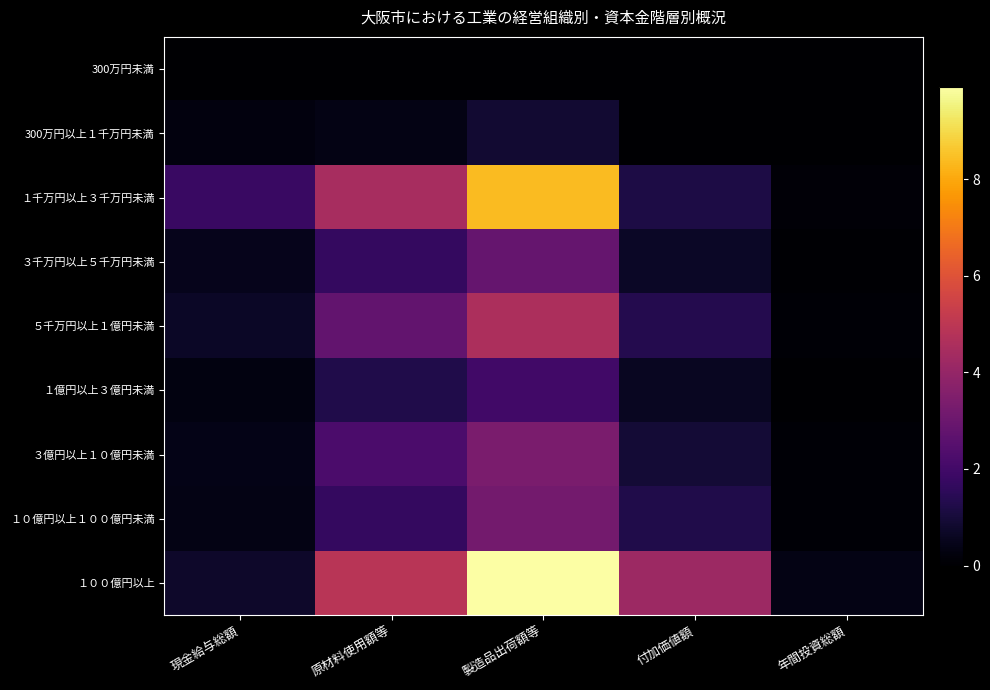

What is the difference between the highest and lowest values at 付加価値額?

42195659